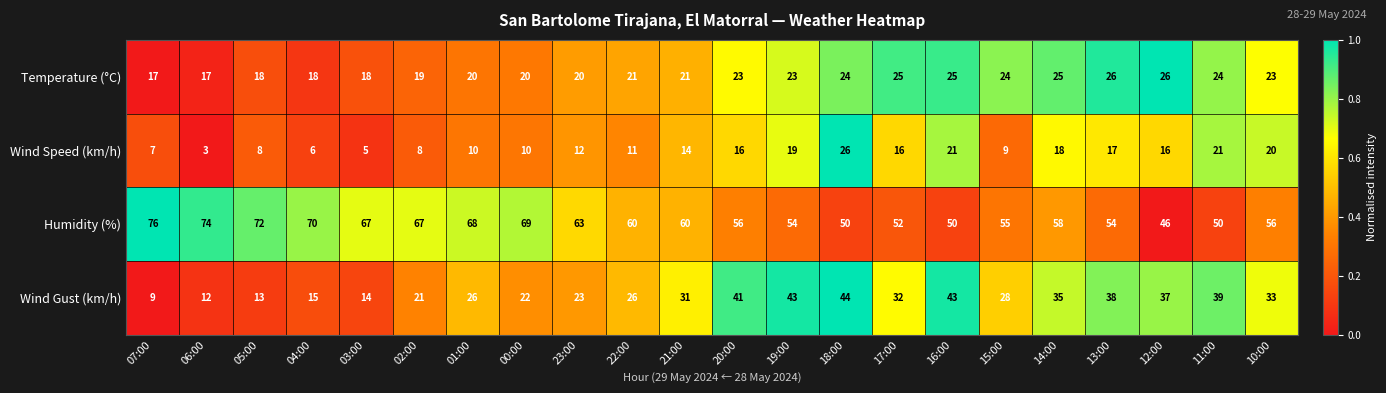

At 12:00, list the series in order from largest to smallest.

Humidity (%), Wind Gust (km/h), Temperature (°C), Wind Speed (km/h)